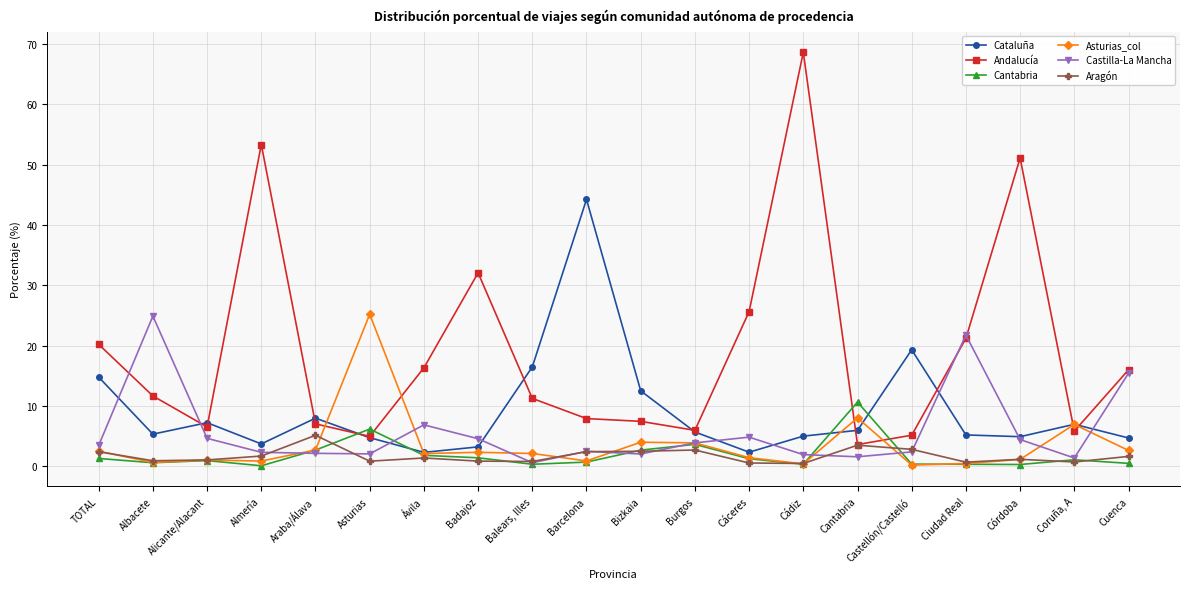

True or false: Andalucía has a value of 3.6 at Cantabria.

True